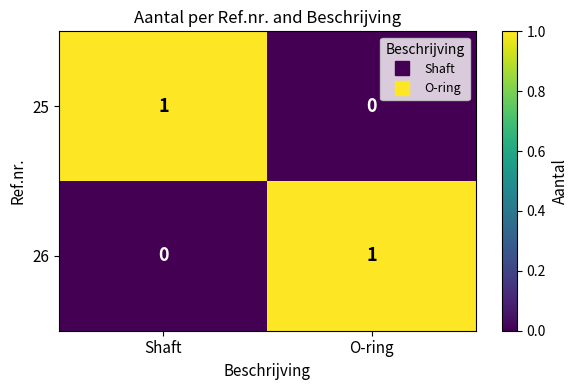

How many values in 25 are above zero?

1